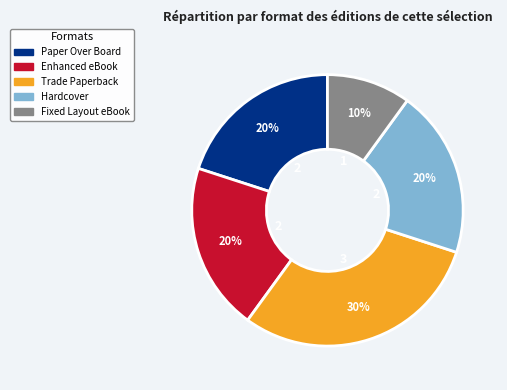

Combined, do Paper Over Board and Hardcover account for over 50%?

No